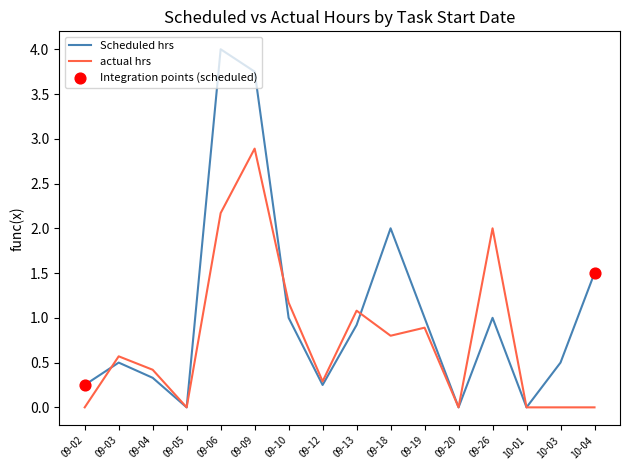

Which series has the largest range (max minus min)?

Scheduled hrs